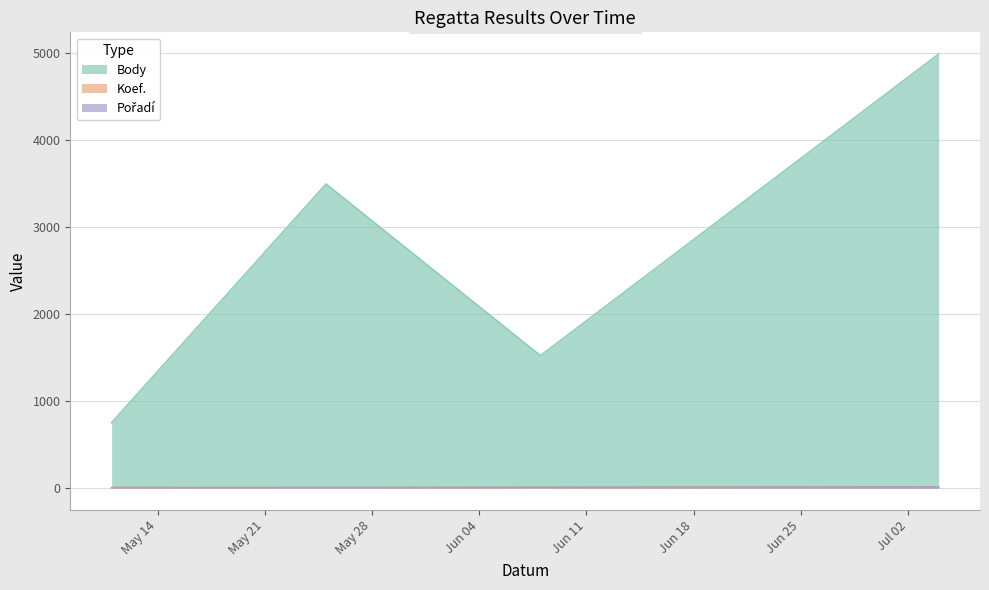

What is the average value of the Body series?

2689